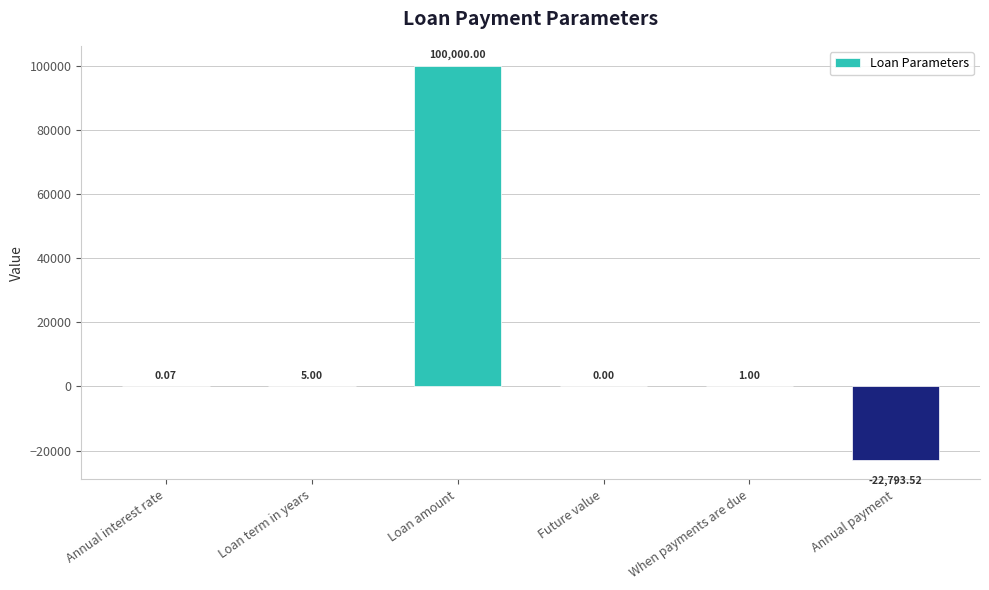

What is the change in value from Loan amount to Annual payment?

-122793.5